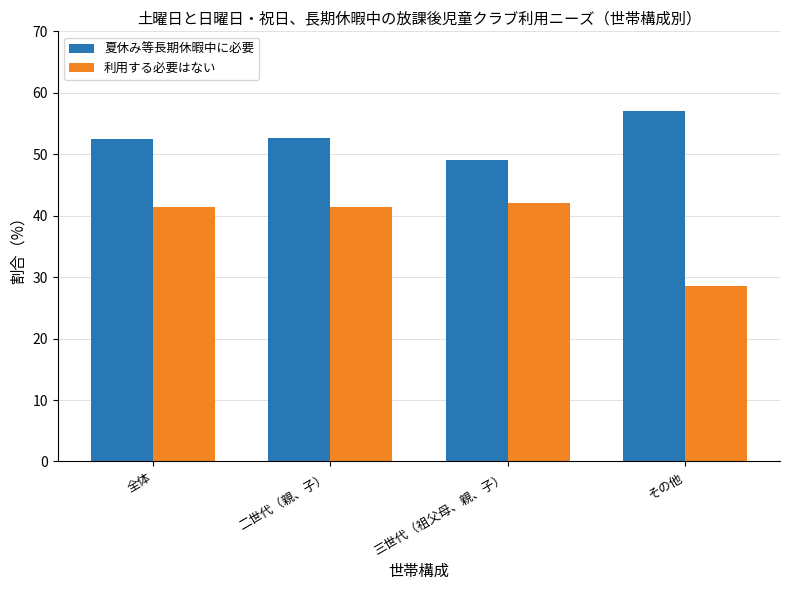

How many bars are there in each group?

2